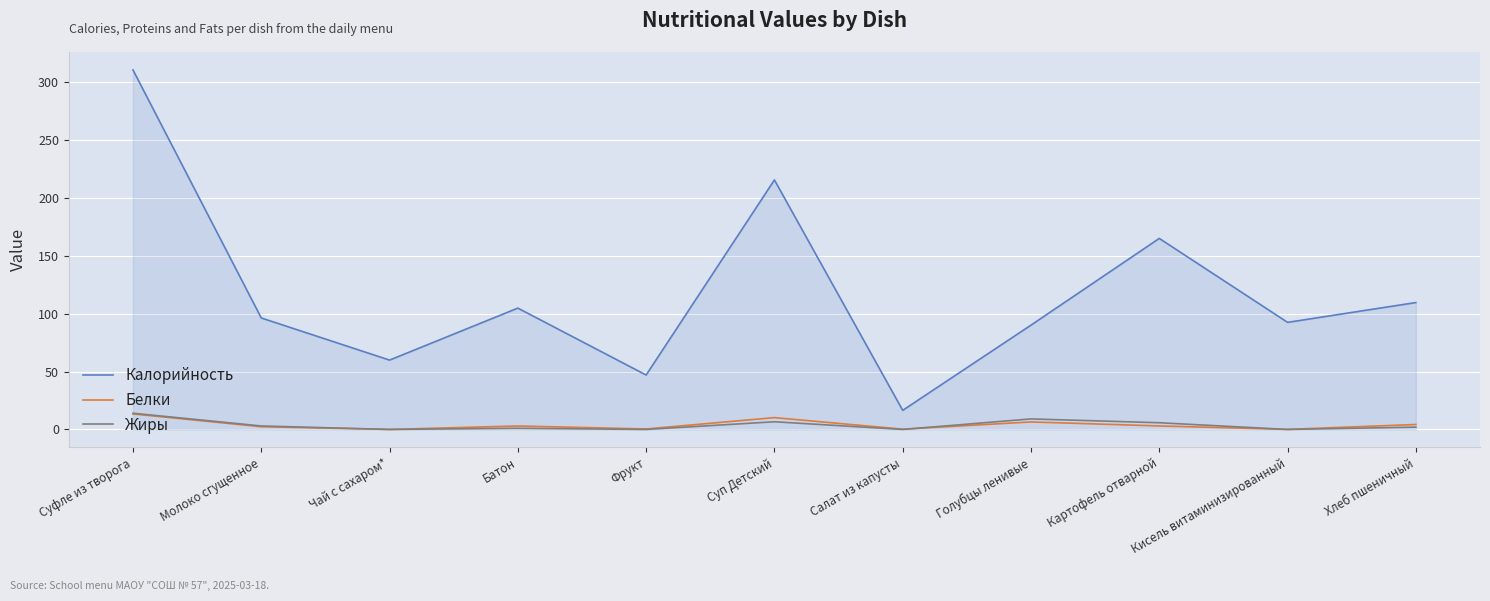

What is the difference between the Калорийность values at Хлеб пшеничный and Фрукт?

62.6